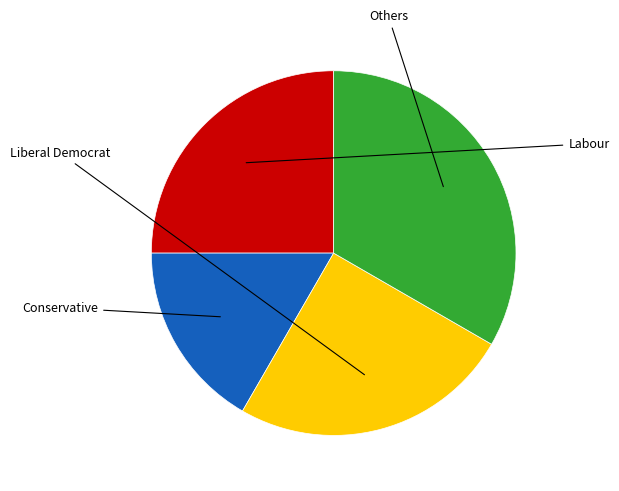

Does any single category account for the majority?

No